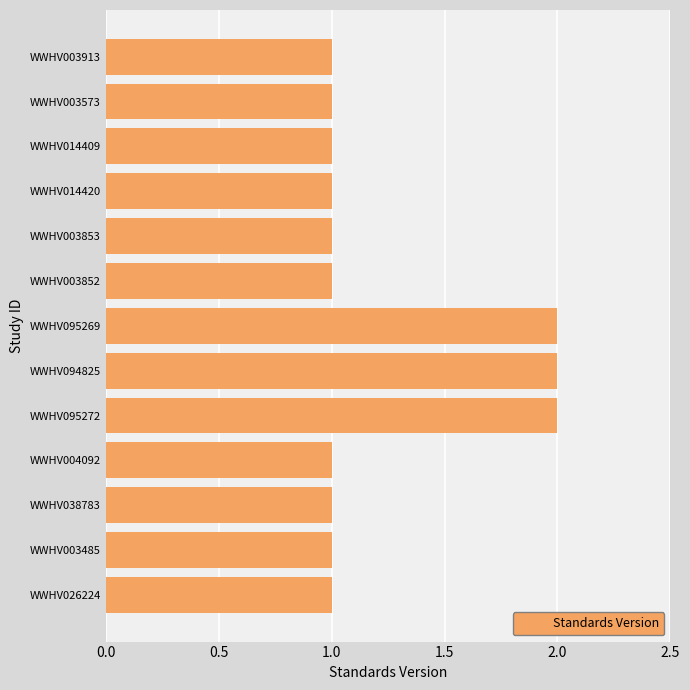

Which has a higher value, WWHV095272 or WWHV014420?

WWHV095272